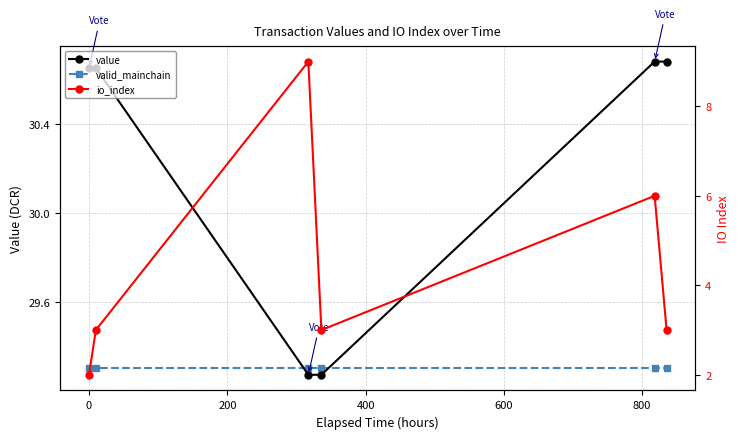

What are all the series names shown in the legend?

value, valid_mainchain, io_index